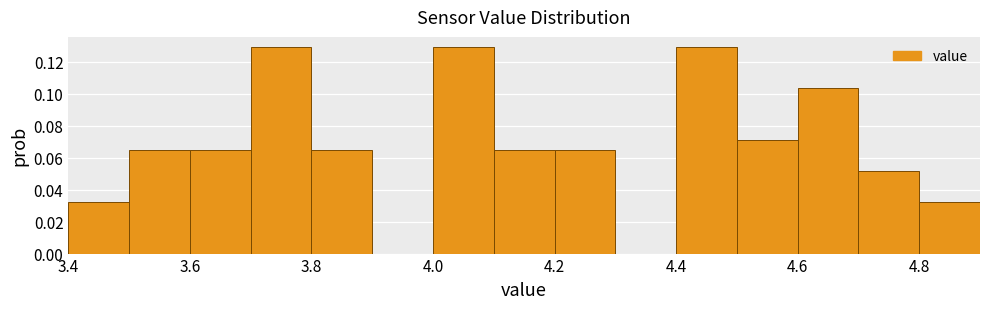

Reading left to right, list every bar in this chart as the range it spans on the x-axis followed by its height. The values are not printed on the chart, so give them approximately, as read against the axis.

3.4 to 3.5: 0.032
3.5 to 3.6: 0.064
3.6 to 3.7: 0.064
3.7 to 3.8: 0.130
3.8 to 3.9: 0.064
3.9 to 4.0: 0
4.0 to 4.1: 0.130
4.1 to 4.2: 0.064
4.2 to 4.3: 0.064
4.3 to 4.4: 0
4.4 to 4.5: 0.130
4.5 to 4.6: 0.070
4.6 to 4.7: 0.104
4.7 to 4.8: 0.052
4.8 to 4.9: 0.032